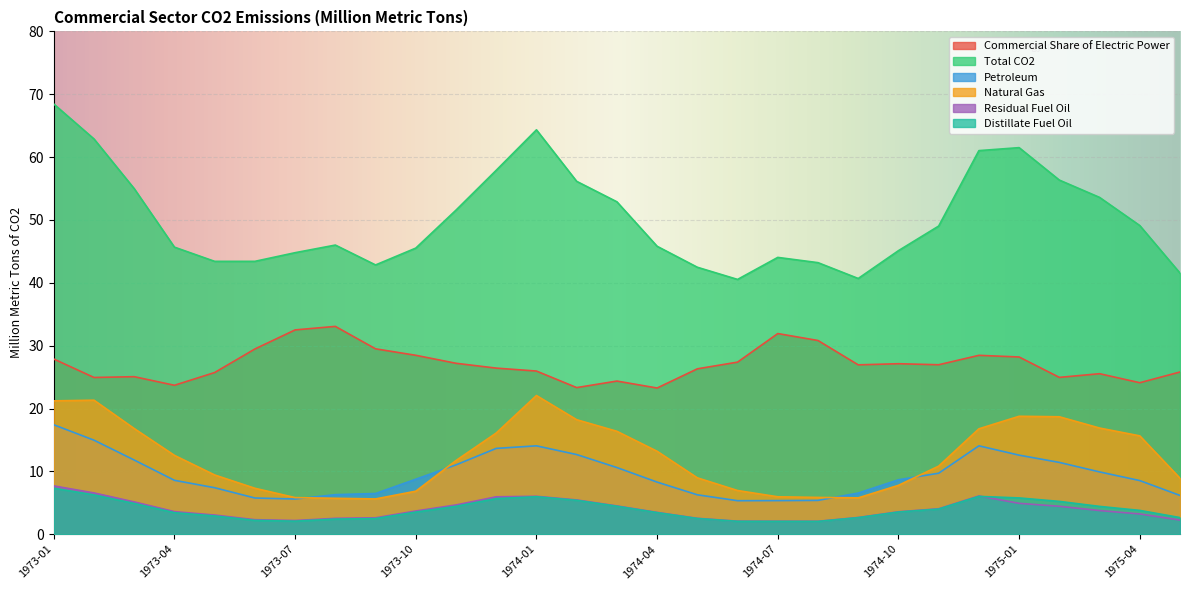

Reading left to right, extract all data points from this chart.

Commercial Share of Electric Power: 27.9	24.9	25.1	23.7	25.7	29.5	32.5	33.1	29.5	28.5	27.2	26.4	26.0	23.3	24.4	23.3	26.3	27.4	31.9	30.8	26.9	27.1	27.0	28.5	28.2	25.0	25.5	24.1	25.8
Total CO2: 68.4	62.9	55.0	45.7	43.4	43.4	44.8	46.0	42.8	45.5	51.6	57.9	64.3	56.1	52.9	45.8	42.5	40.5	44.0	43.2	40.7	45.1	49.0	61.0	61.5	56.3	53.6	49.1	41.5
Petroleum: 17.4	15.0	11.8	8.6	7.4	5.8	5.6	6.3	6.5	8.8	11.0	13.7	14.1	12.7	10.6	8.3	6.3	5.3	5.3	5.4	6.6	8.7	9.7	14.1	12.6	11.4	9.9	8.5	6.2
Natural Gas: 21.2	21.3	16.8	12.5	9.4	7.3	5.8	5.7	5.6	6.8	11.7	16.1	22.1	18.2	16.4	13.2	9.0	7.0	6.0	5.9	5.8	7.8	10.8	16.8	18.8	18.7	16.9	15.6	8.9
Residual Fuel Oil: 7.7	6.6	5.1	3.6	3.0	2.3	2.2	2.5	2.6	3.7	4.7	6.0	6.0	5.5	4.5	3.5	2.5	2.1	2.1	2.1	2.7	3.6	4.0	6.1	4.9	4.4	3.8	3.2	2.3
Distillate Fuel Oil: 7.3	6.3	4.9	3.4	2.9	2.2	2.1	2.4	2.5	3.5	4.4	5.7	6.0	5.4	4.5	3.4	2.5	2.0	2.0	2.0	2.6	3.5	4.0	6.0	5.8	5.2	4.4	3.8	2.6